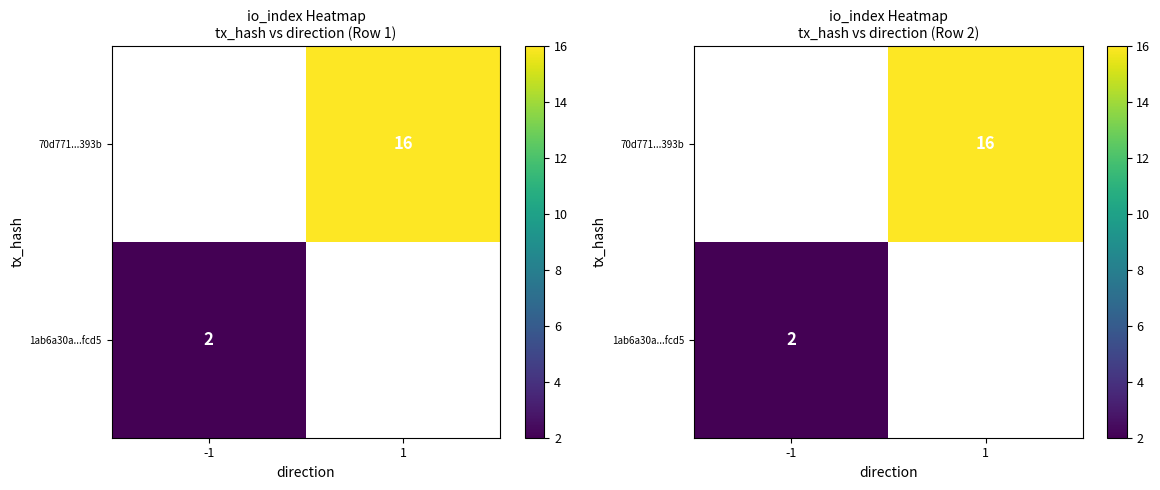

At -1, list the series in order from smallest to largest.

1ab6a30a...fcd5, 70d771...393b